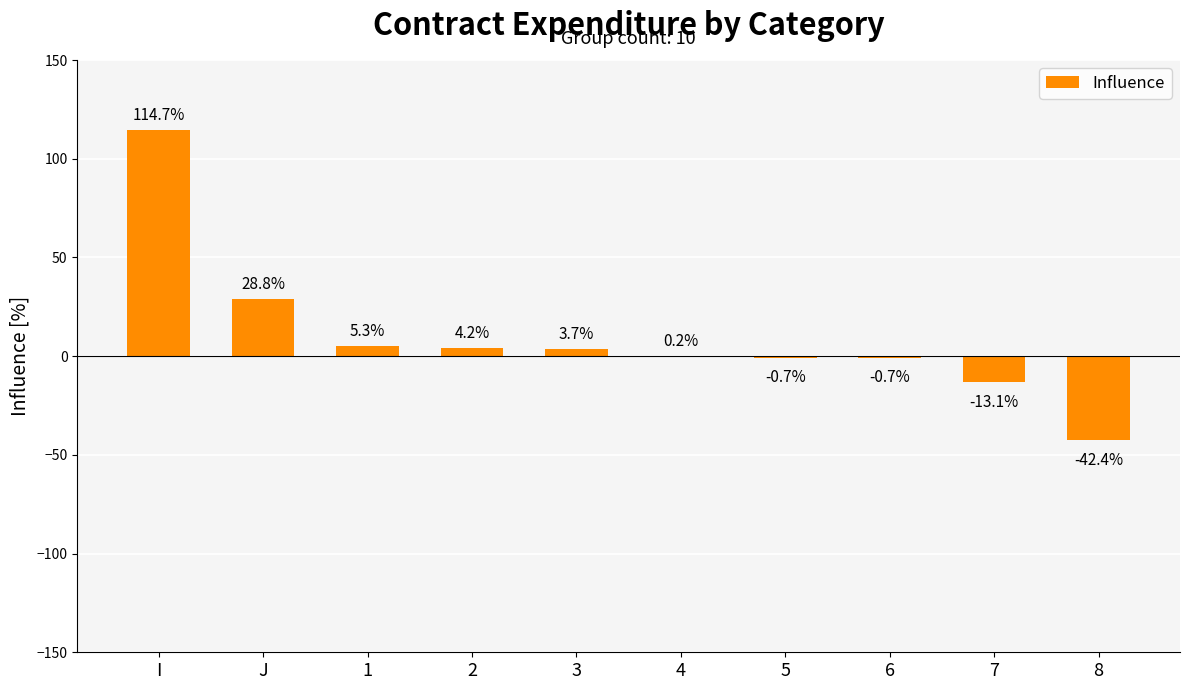

How many values are above zero?

6